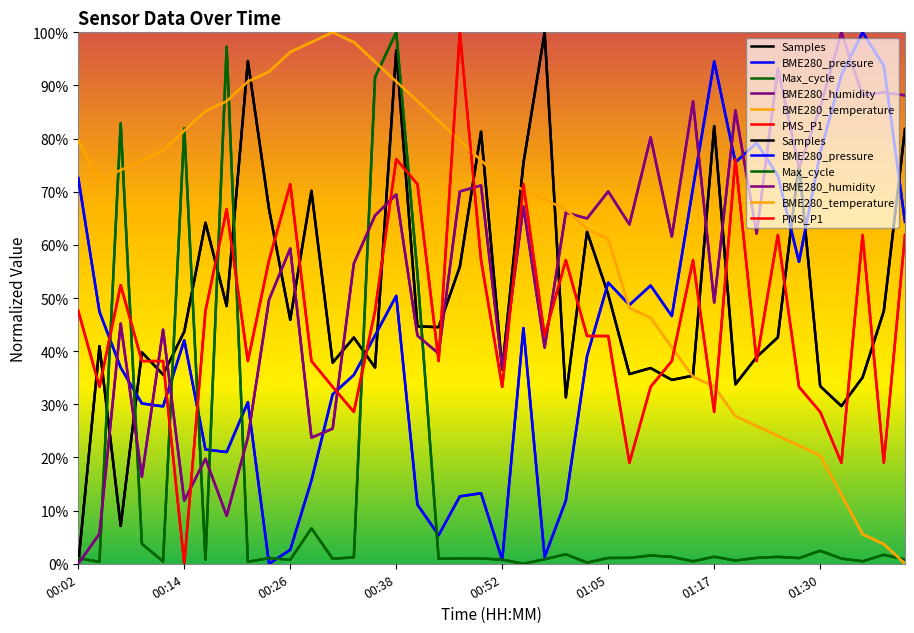

What are all the series names shown in the legend?

Samples, BME280_pressure, Max_cycle, BME280_humidity, BME280_temperature, PMS_P1